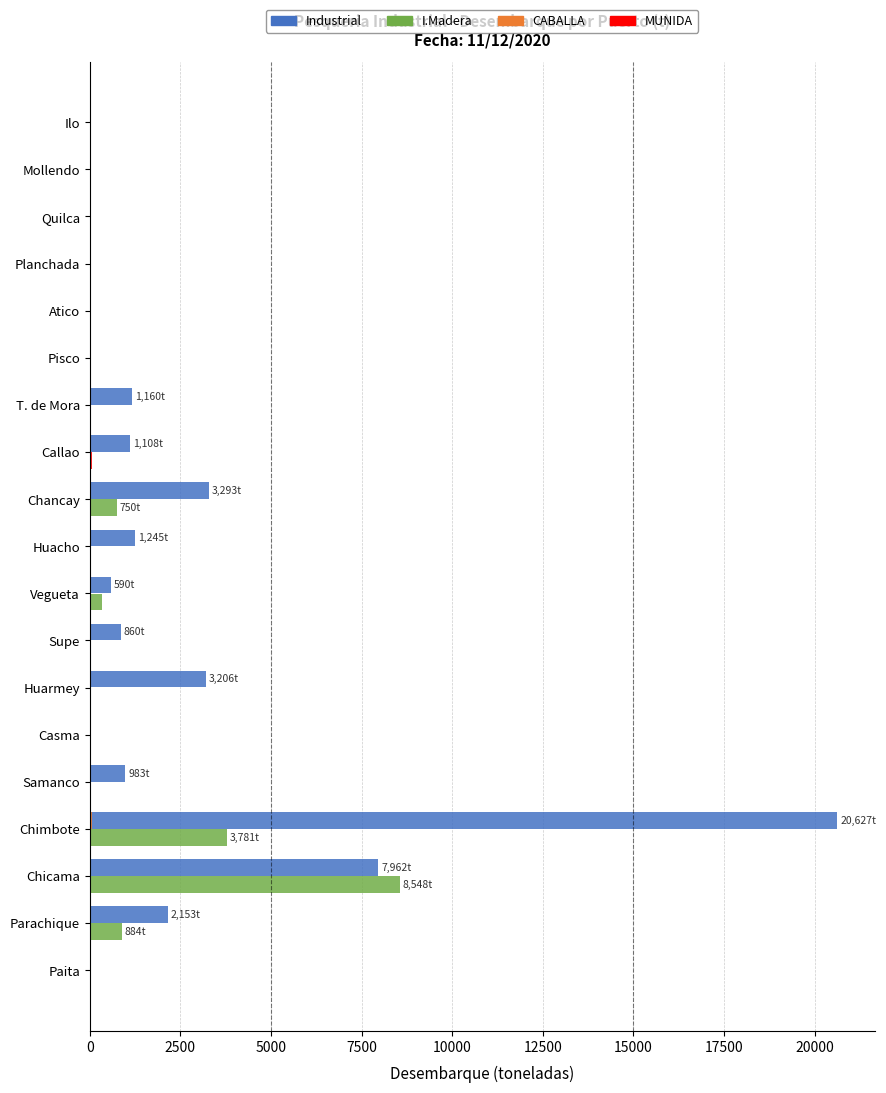

What is the maximum value shown in the chart?

20627.4